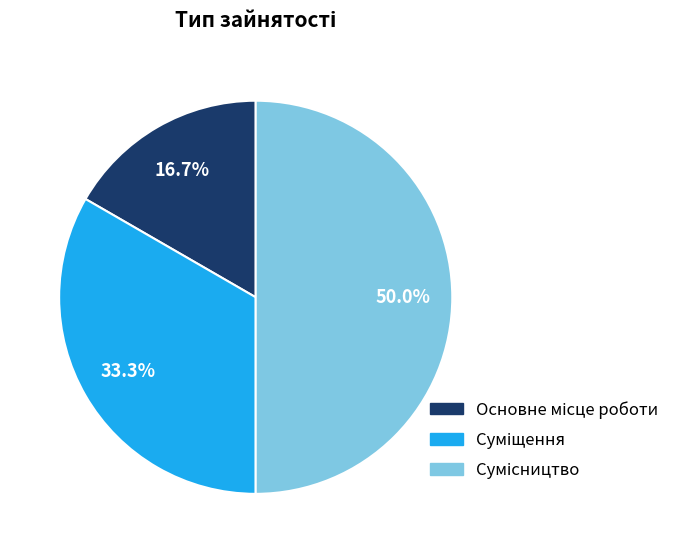

To the nearest percent, what is the combined percentage of Суміщення and Сумісництво?

83%